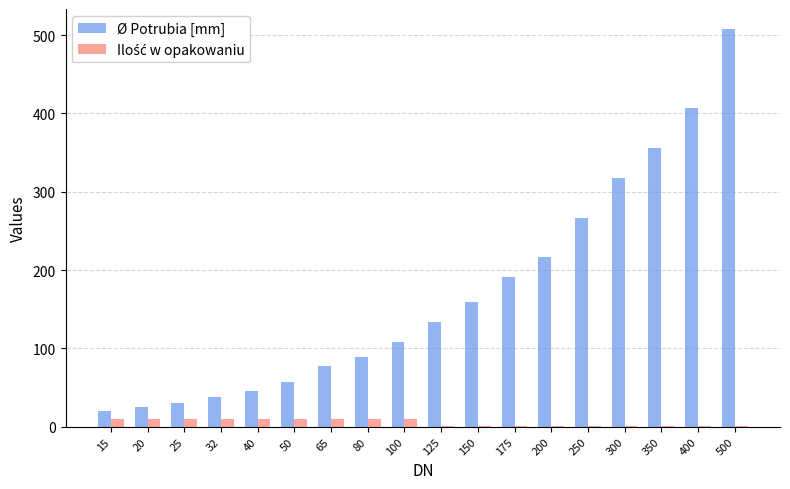

Which series has the largest range (max minus min)?

Ø Potrubia [mm]